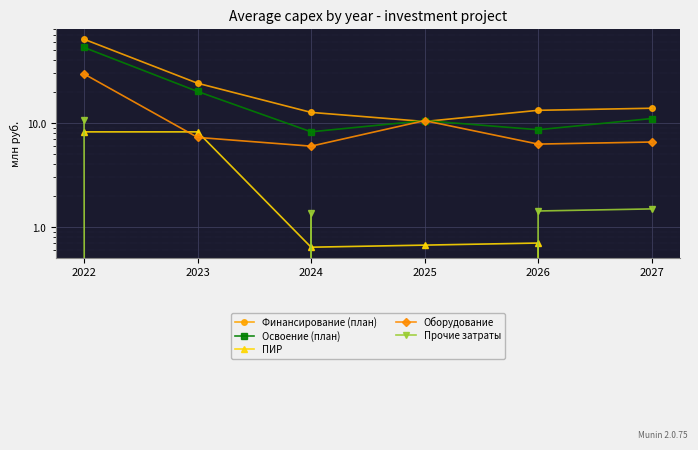

True or false: Оборудование and Финансирование (план) cross at least once.

True